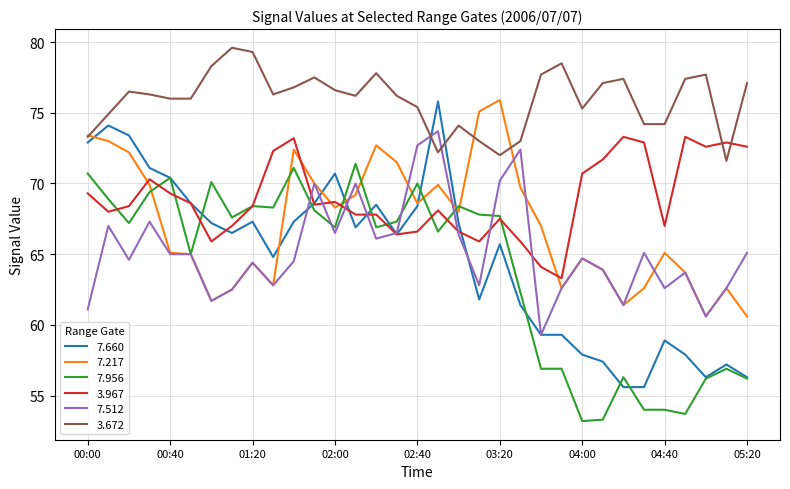

Which series has the largest total across all categories?

3.672